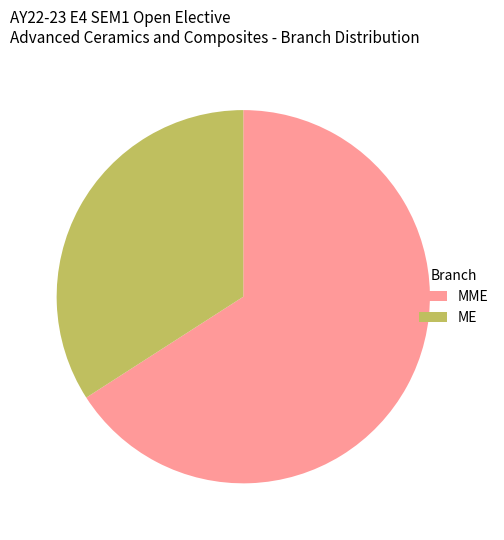

What is the largest slice in the pie chart?

MME